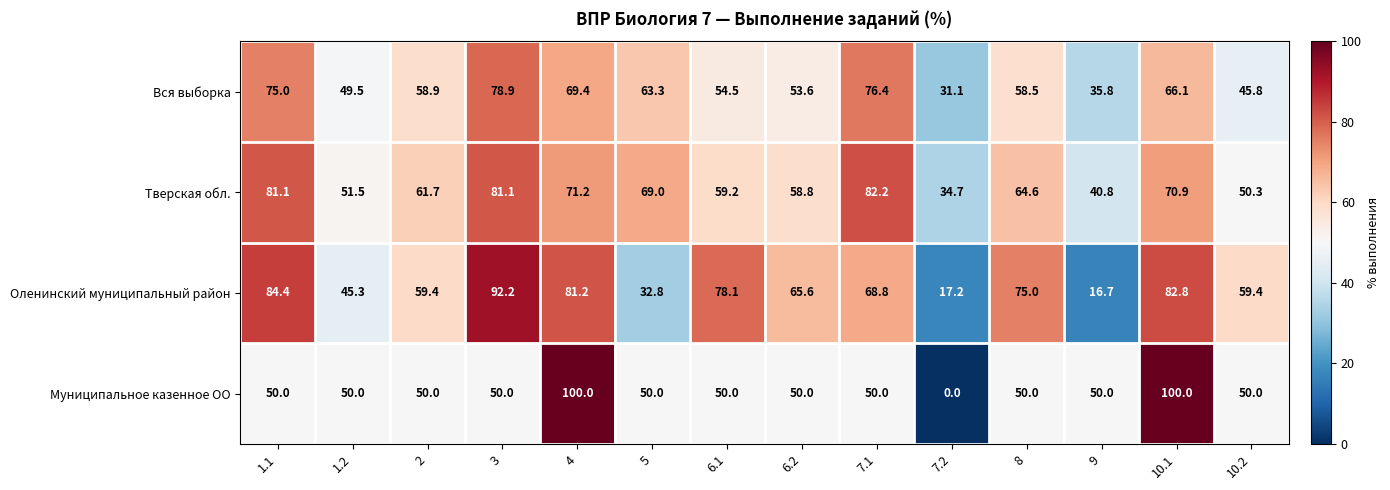

The value of Вся выборка at 2 is 58.9. True or false?

True